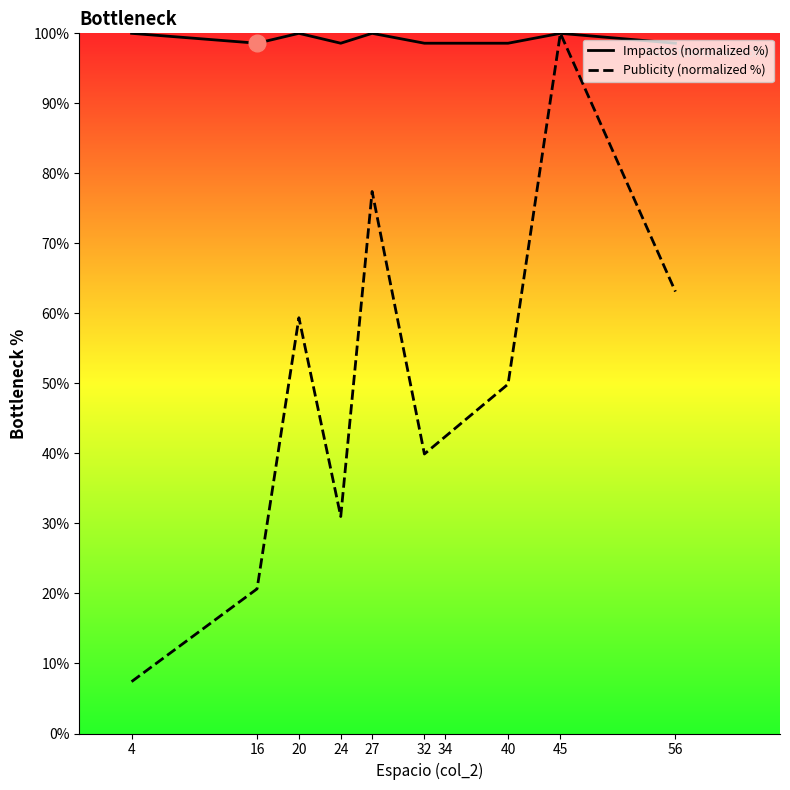

What position from the left is 24?

4